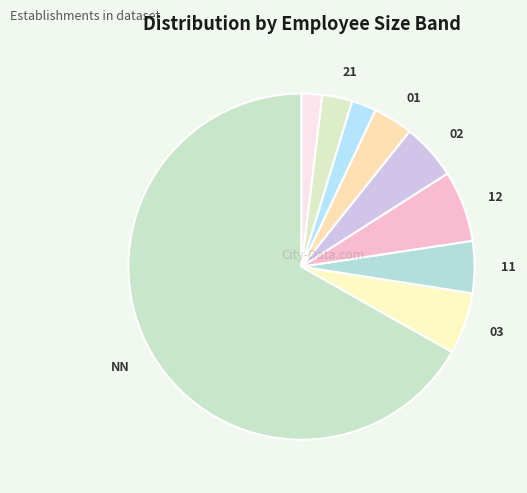

Count the number of slices in the pie.

9